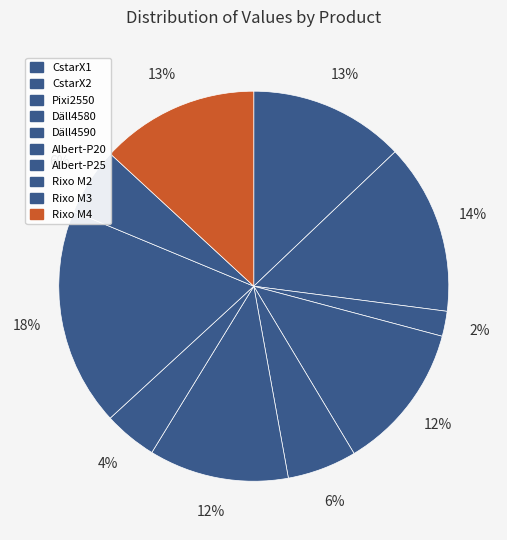

How many segments does this pie chart have?

10